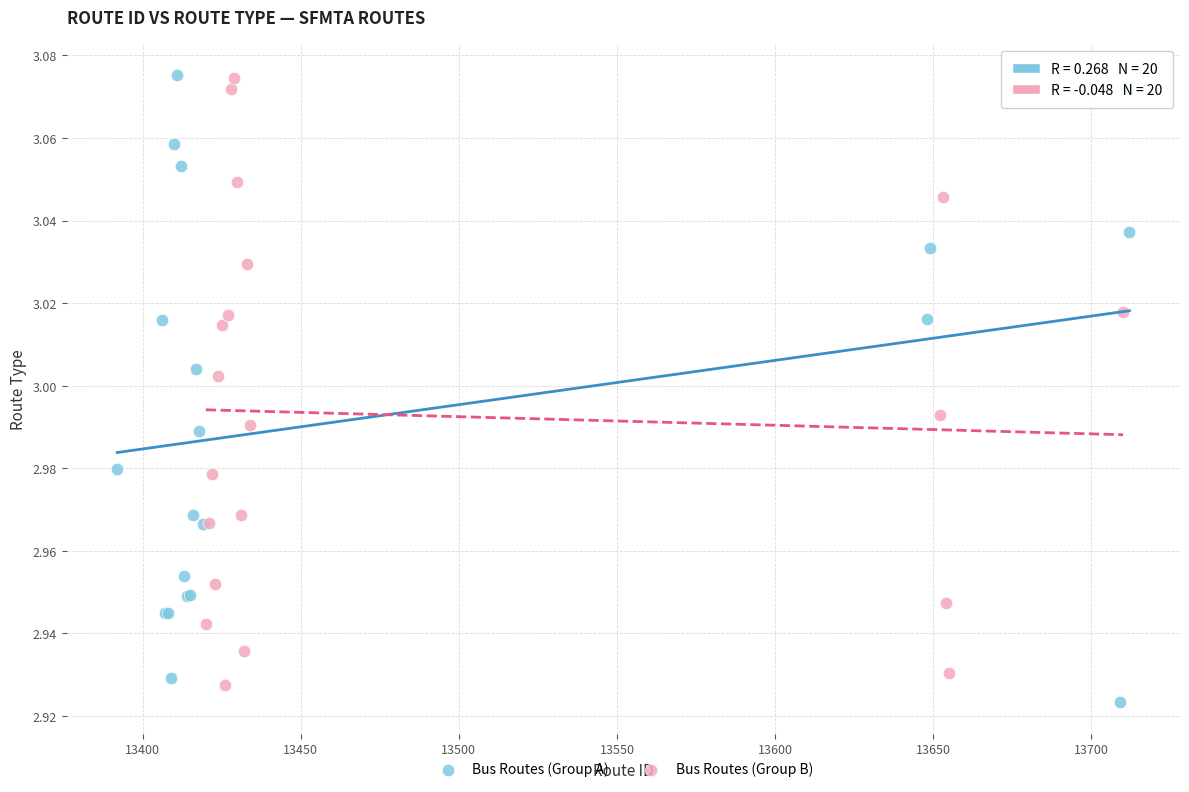

What are all the series names shown in the legend?

Bus Routes (Group A), Bus Routes (Group B)